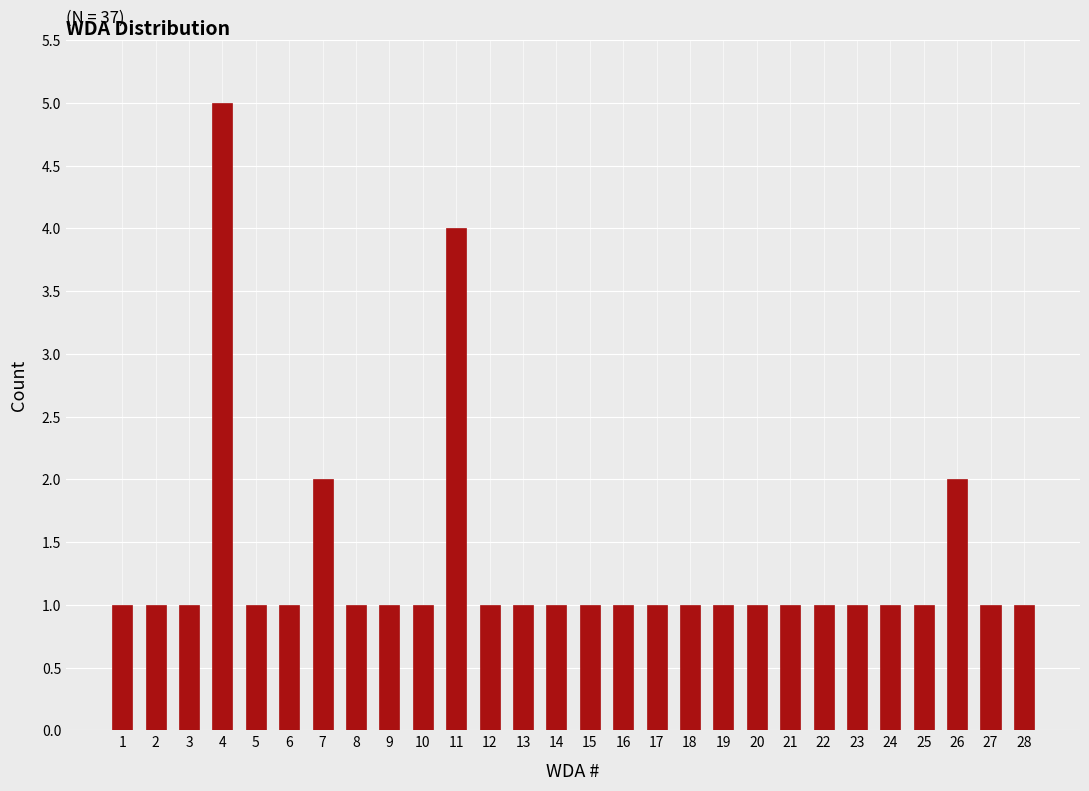

Reading left to right, extract all data points from this chart.

1	1	1	5	1	1	2	1	1	1	4	1	1	1	1	1	1	1	1	1	1	1	1	1	1	2	1	1